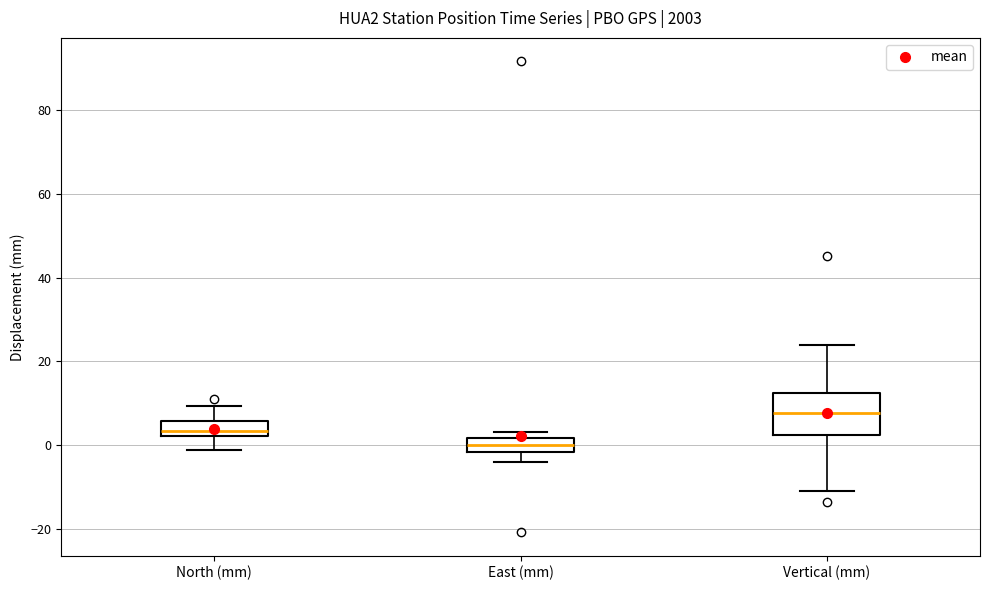

Reading left to right, read every box against the y-axis: the position of its median line, the range the box covers, and the ends of its whiskers. The values are not printed on the chart, so give them approximately, as read against the axis.

North (mm): median 4, box 2 to 6, whiskers -2 to 10
East (mm): median 0, box -2 to 2, whiskers -4 to 4
Vertical (mm): median 8, box 2 to 12, whiskers -10 to 24